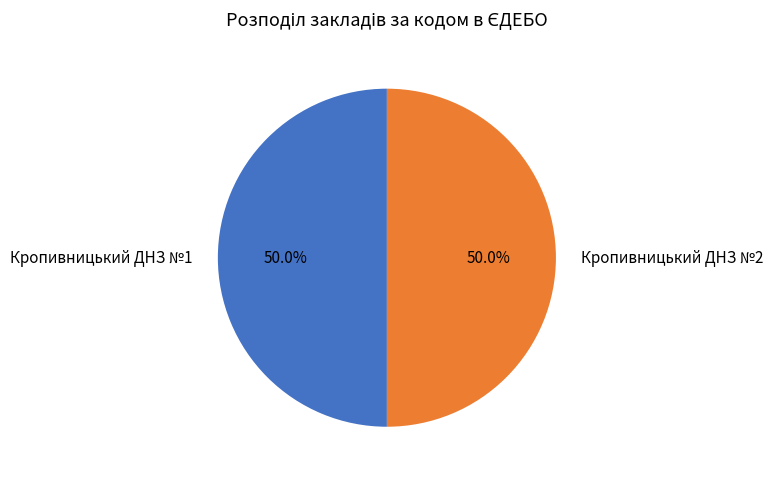

Count the number of slices in the pie.

2